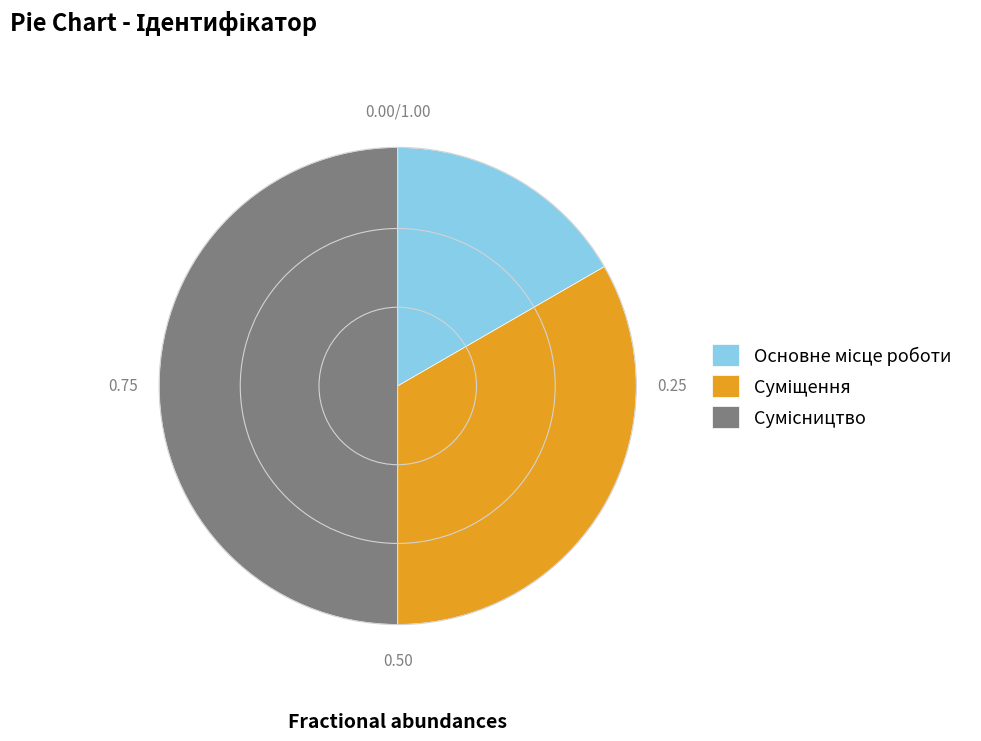

How many slices are in this pie chart?

3